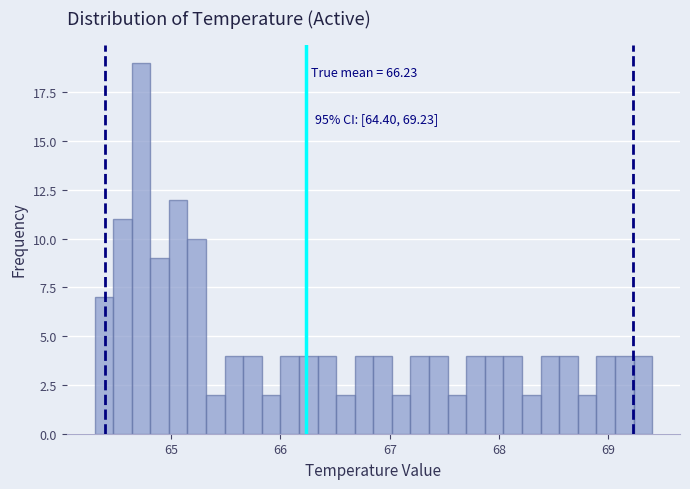

Read against the x-axis, roughly where is the centre of the tallest bar?

64.7